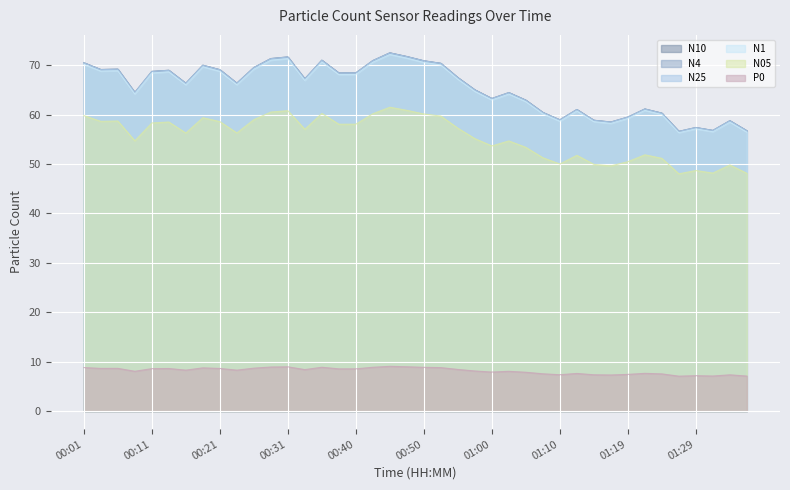

At which label does N05 first exceed 57?

00:01